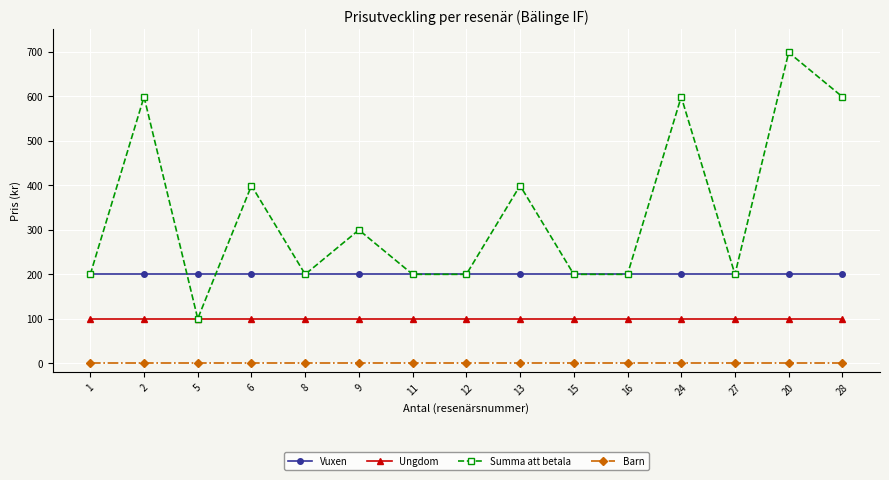

The value of Ungdom at 6 is 130.7. True or false?

False